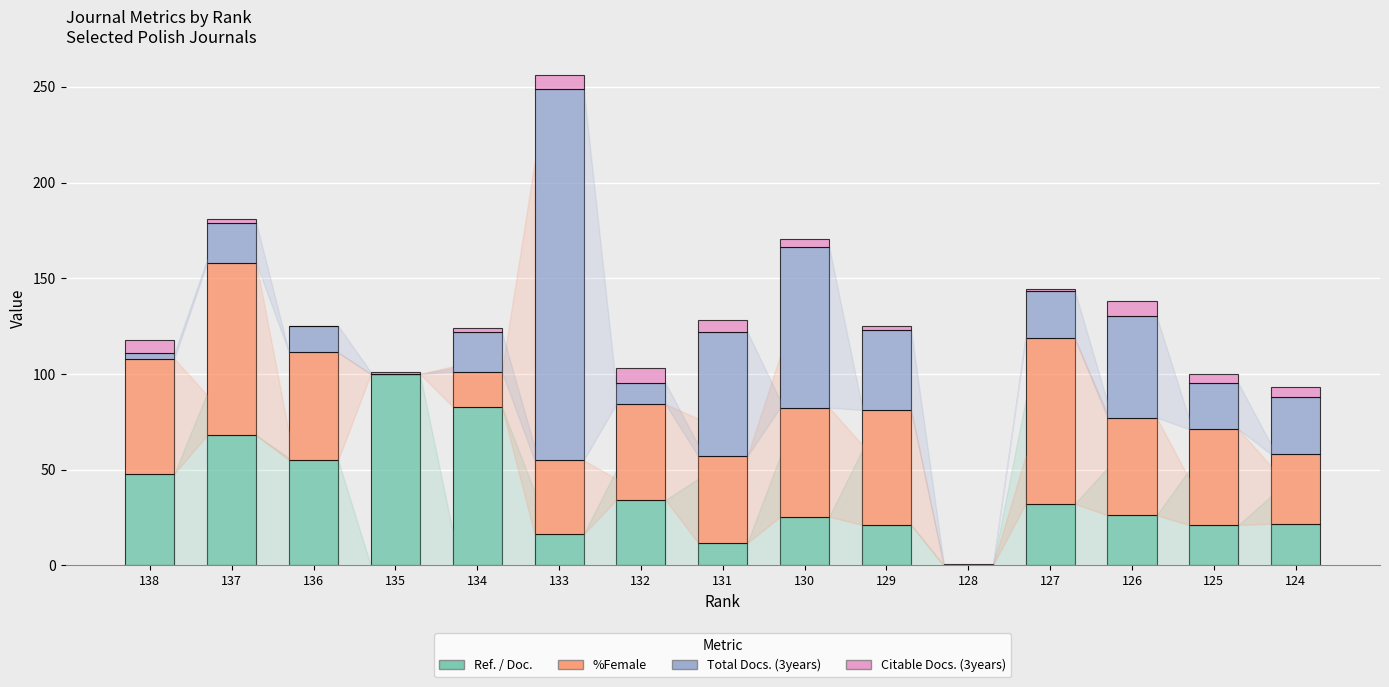

At which category is the sum across all series the highest?

133